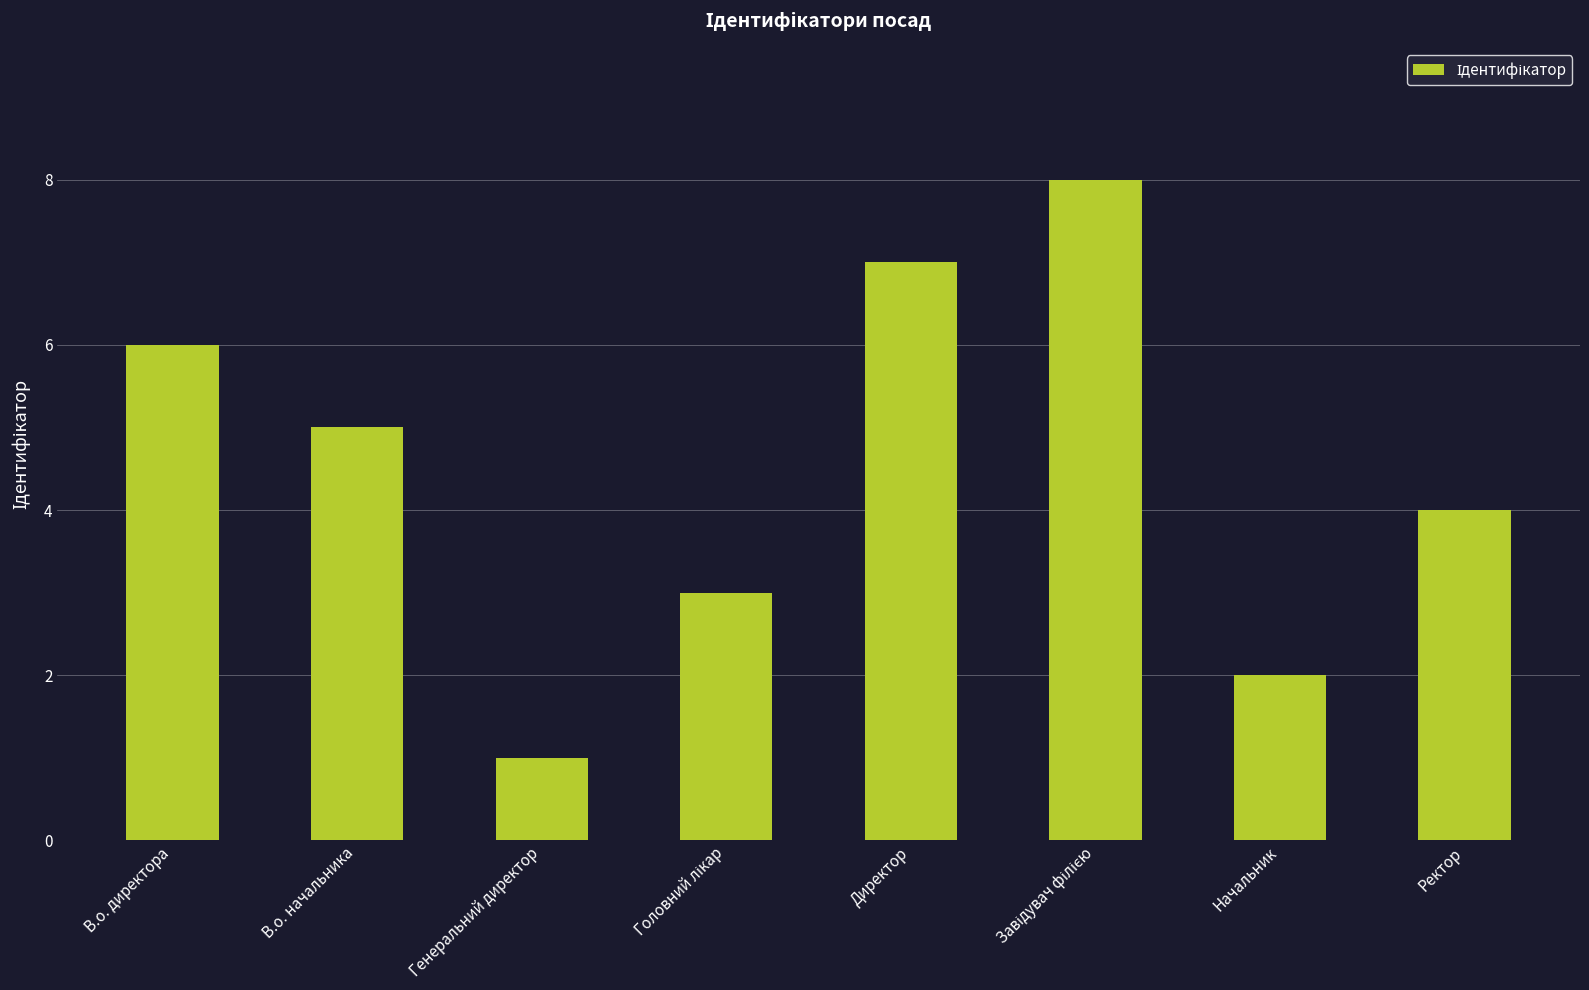

The chart shows a value of 1 at Ректор. True or false?

False